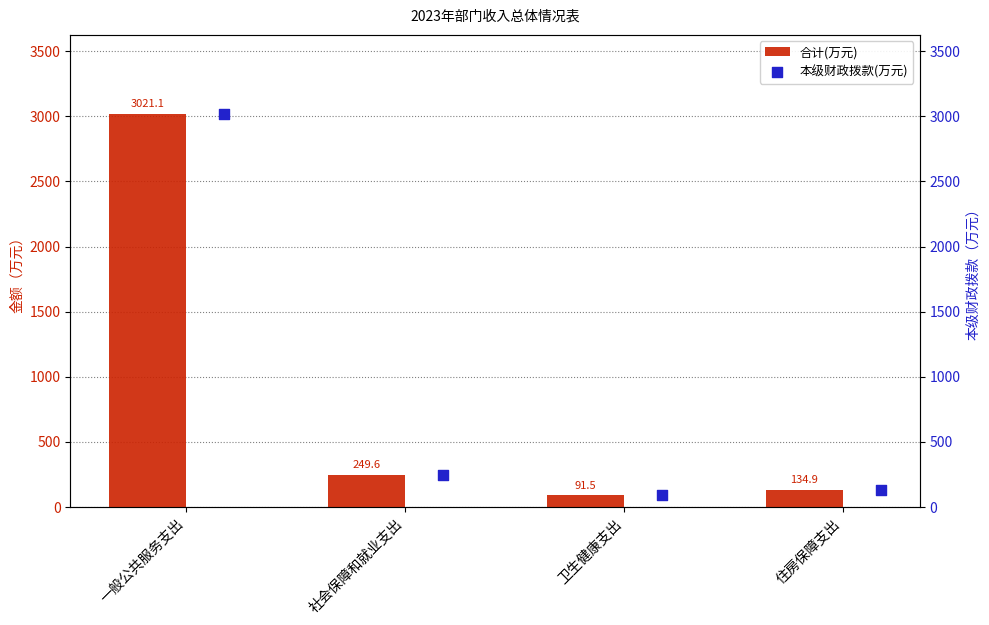

Which series has the largest Y range (max minus min)?

合计(万元)